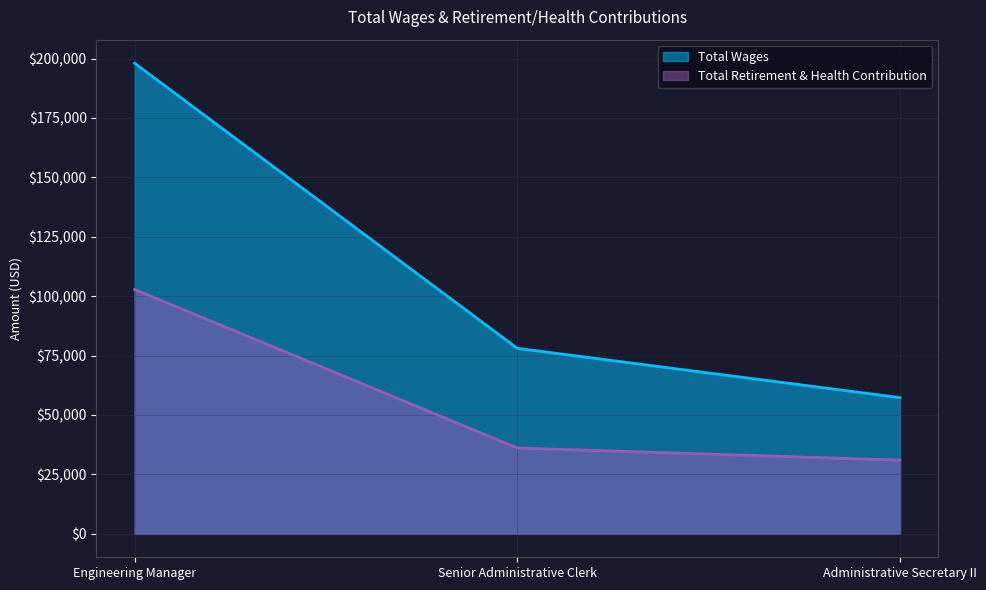

How many series are shown in this chart?

2